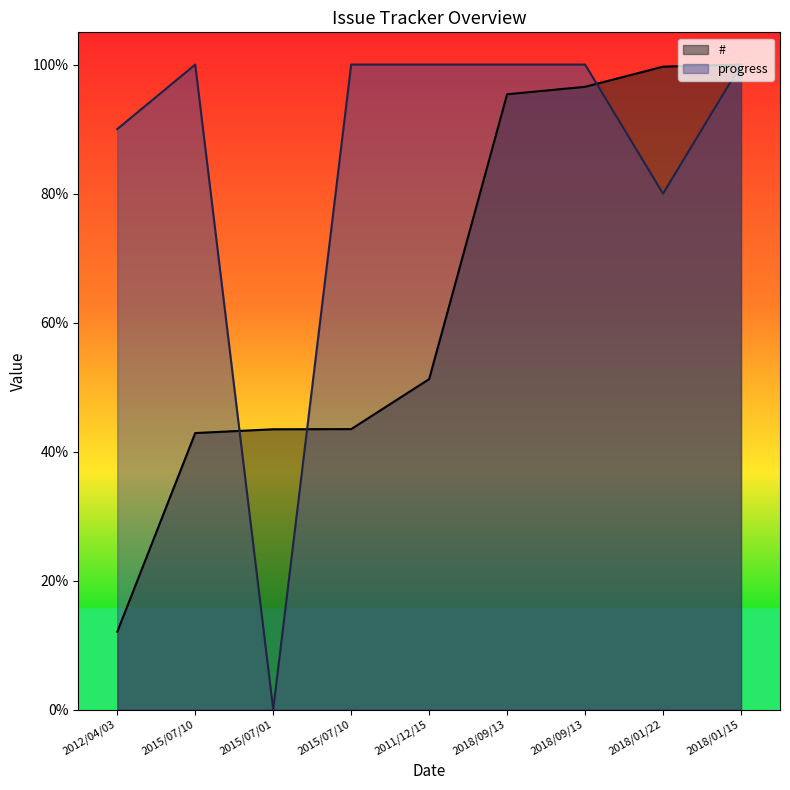

Reading left to right, transcribe all the data shown in this chart.

#: 12.1	42.9	43.5	43.5	51.2	95.4	96.6	99.7	100.0
progress: 90.0	100.0	0.0	100.0	100.0	100.0	100.0	80.0	100.0